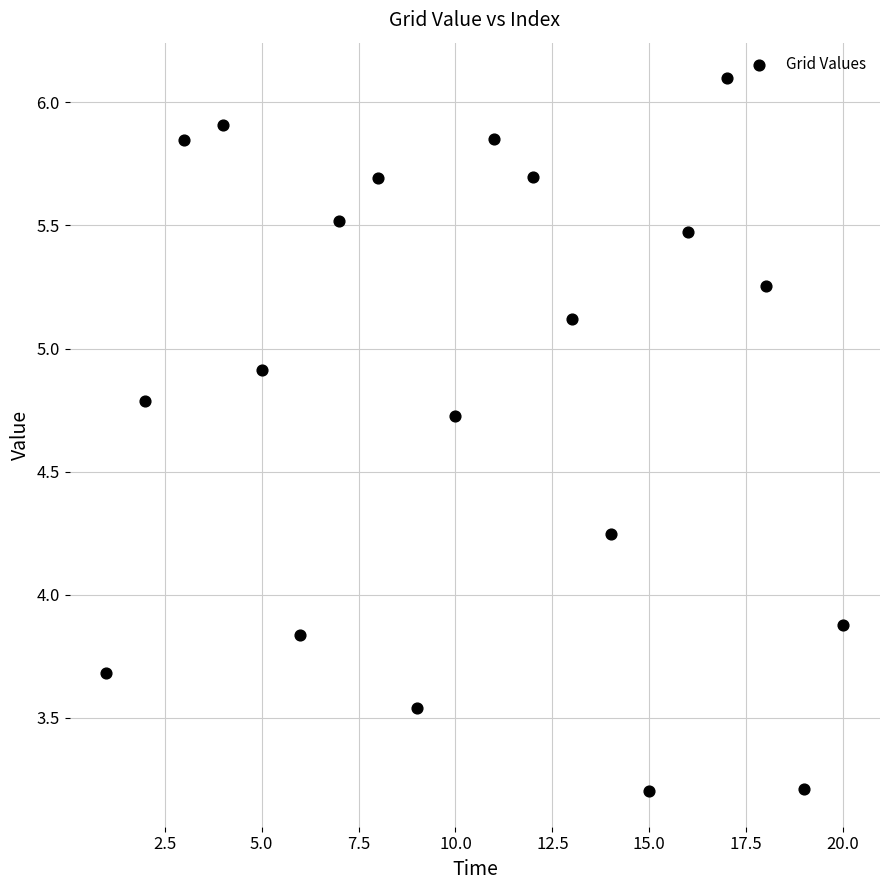

What Y value in the scatter plot is closest to 4?

3.9